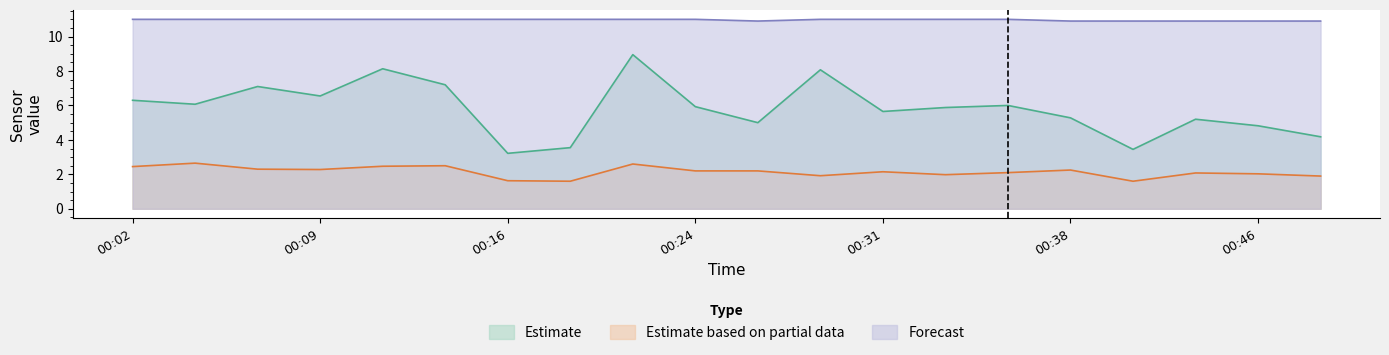

Which category has the lowest value in the SDS_P1 series?

00:16